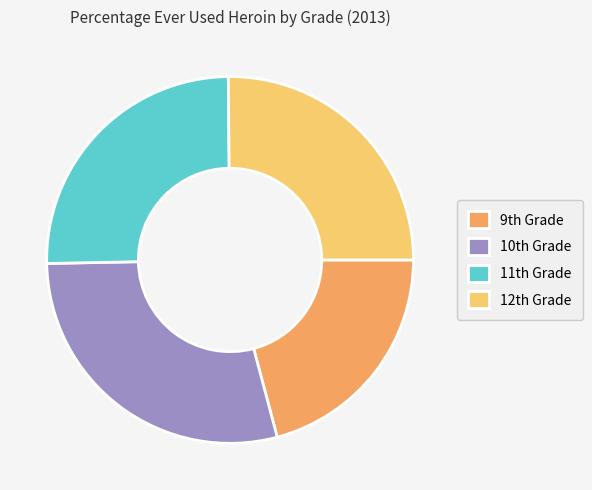

Which category has the smallest portion of the pie?

9th Grade